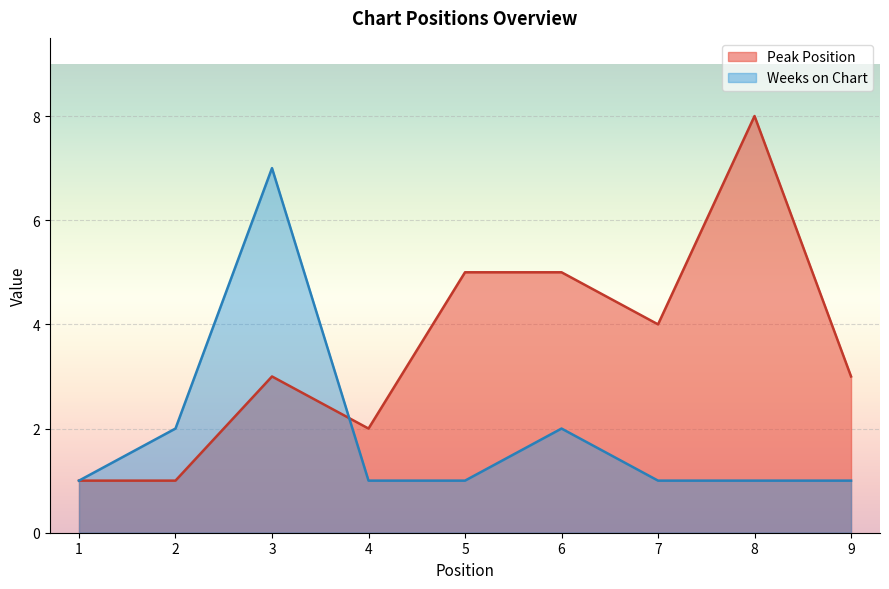

What is the approximate value of Weeks on Chart at 7?

1